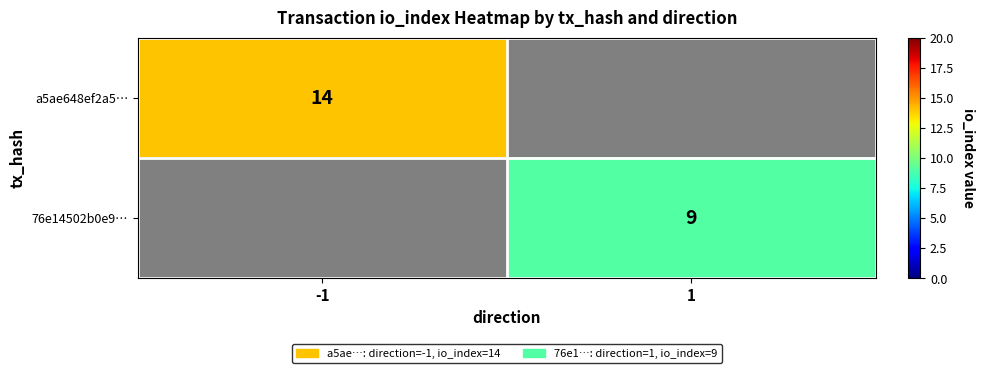

Is it true that a5ae648ef2a5… equals 14 at -1?

True